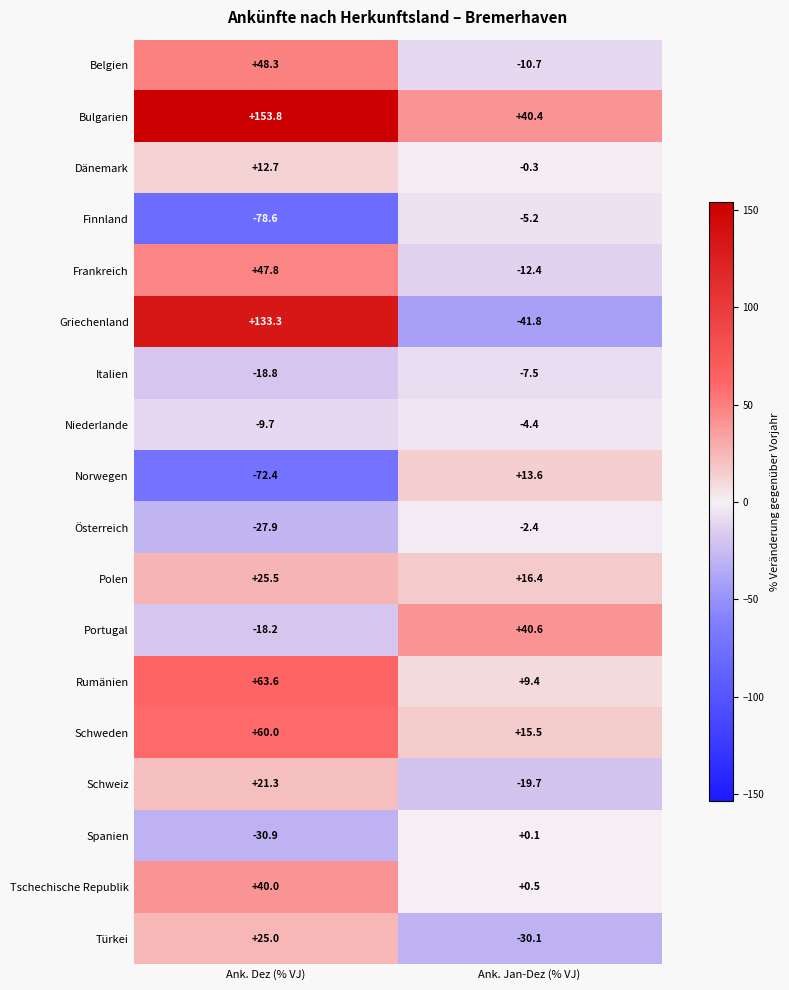

Which series has the largest total across all categories?

Bulgarien